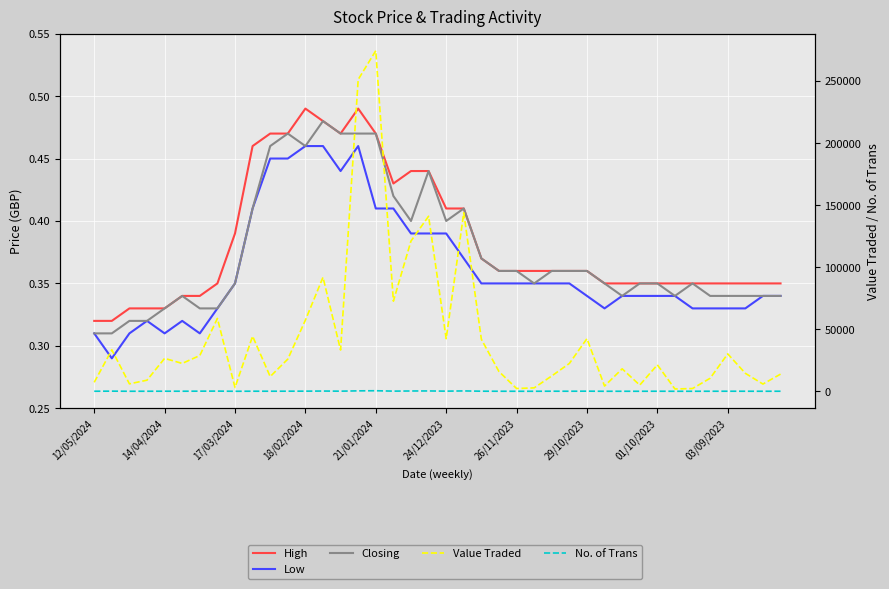

The value of Closing at 14 is 0.2. True or false?

False